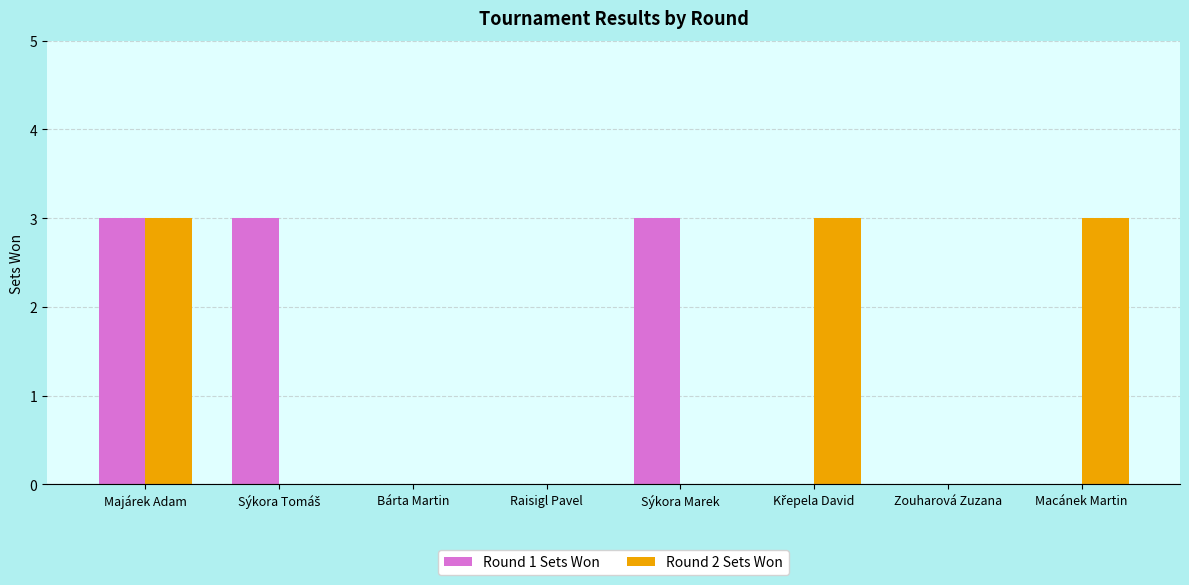

The Round 1 Sets Won series shows 3 at Sýkora Marek. True or false?

True